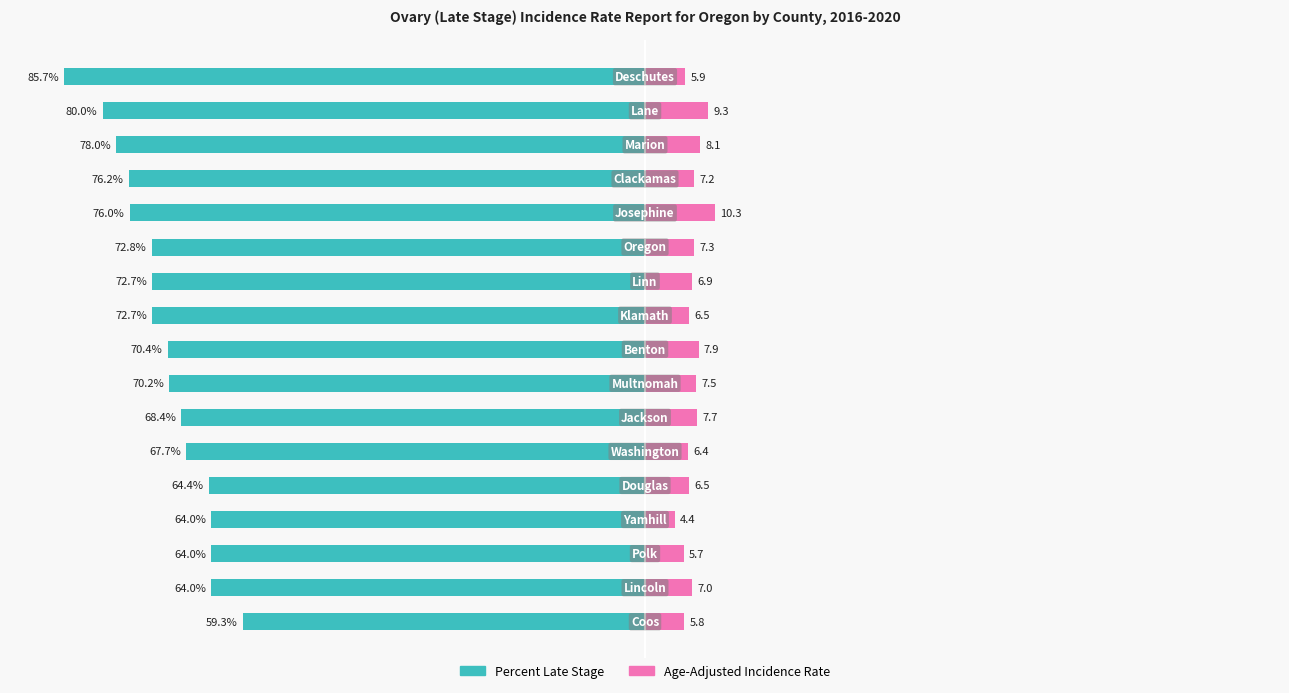

Reading left to right, extract all data points from this chart.

Percent Late Stage: 0=-59.3	1=-64.0	2=-64.0	3=-64.0	4=-64.4	5=-67.7	6=-68.4	7=-70.2	8=-70.4	9=-72.7	10=-72.7	11=-72.8	12=-76.0	13=-76.2	14=-78.0	15=-80.0	16=-85.7
Age-Adjusted Incidence Rate: 0=5.8	1=7.0	2=5.7	3=4.4	4=6.5	5=6.4	6=7.7	7=7.5	8=7.9	9=6.5	10=6.9	11=7.3	12=10.3	13=7.2	14=8.1	15=9.3	16=5.9